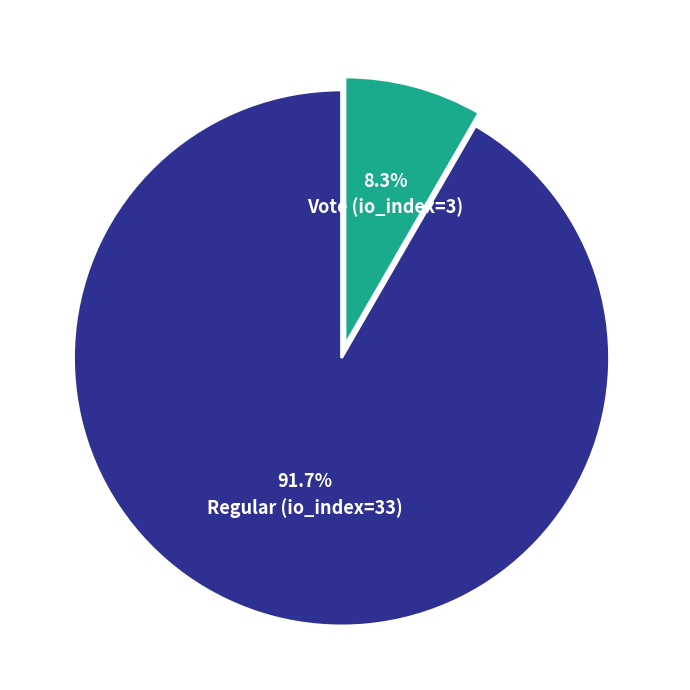

Is there any slice that represents more than half of the pie?

Yes